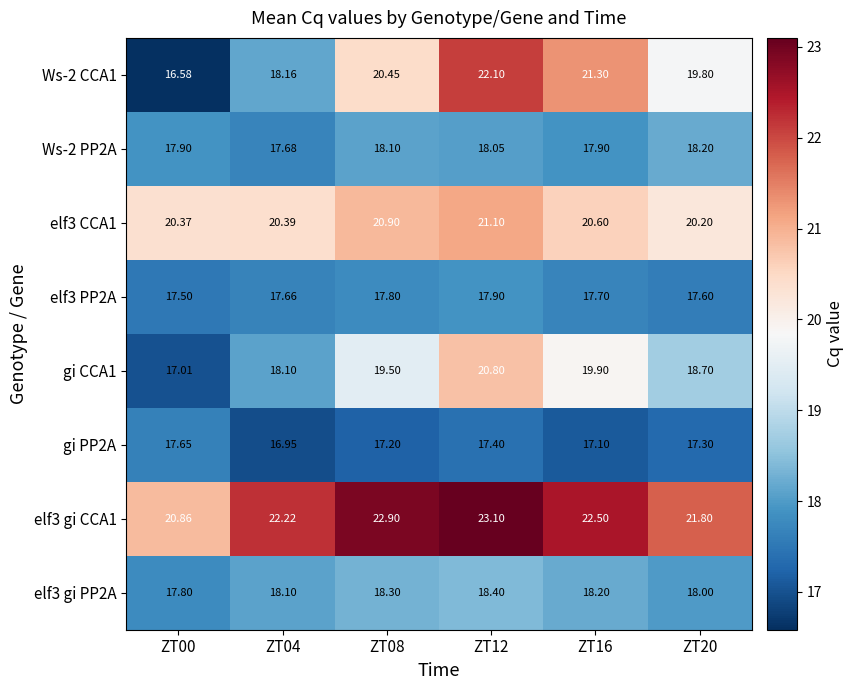

Is the value of elf3 PP2A at ZT04 greater than the value of elf3 CCA1 at ZT04?

No